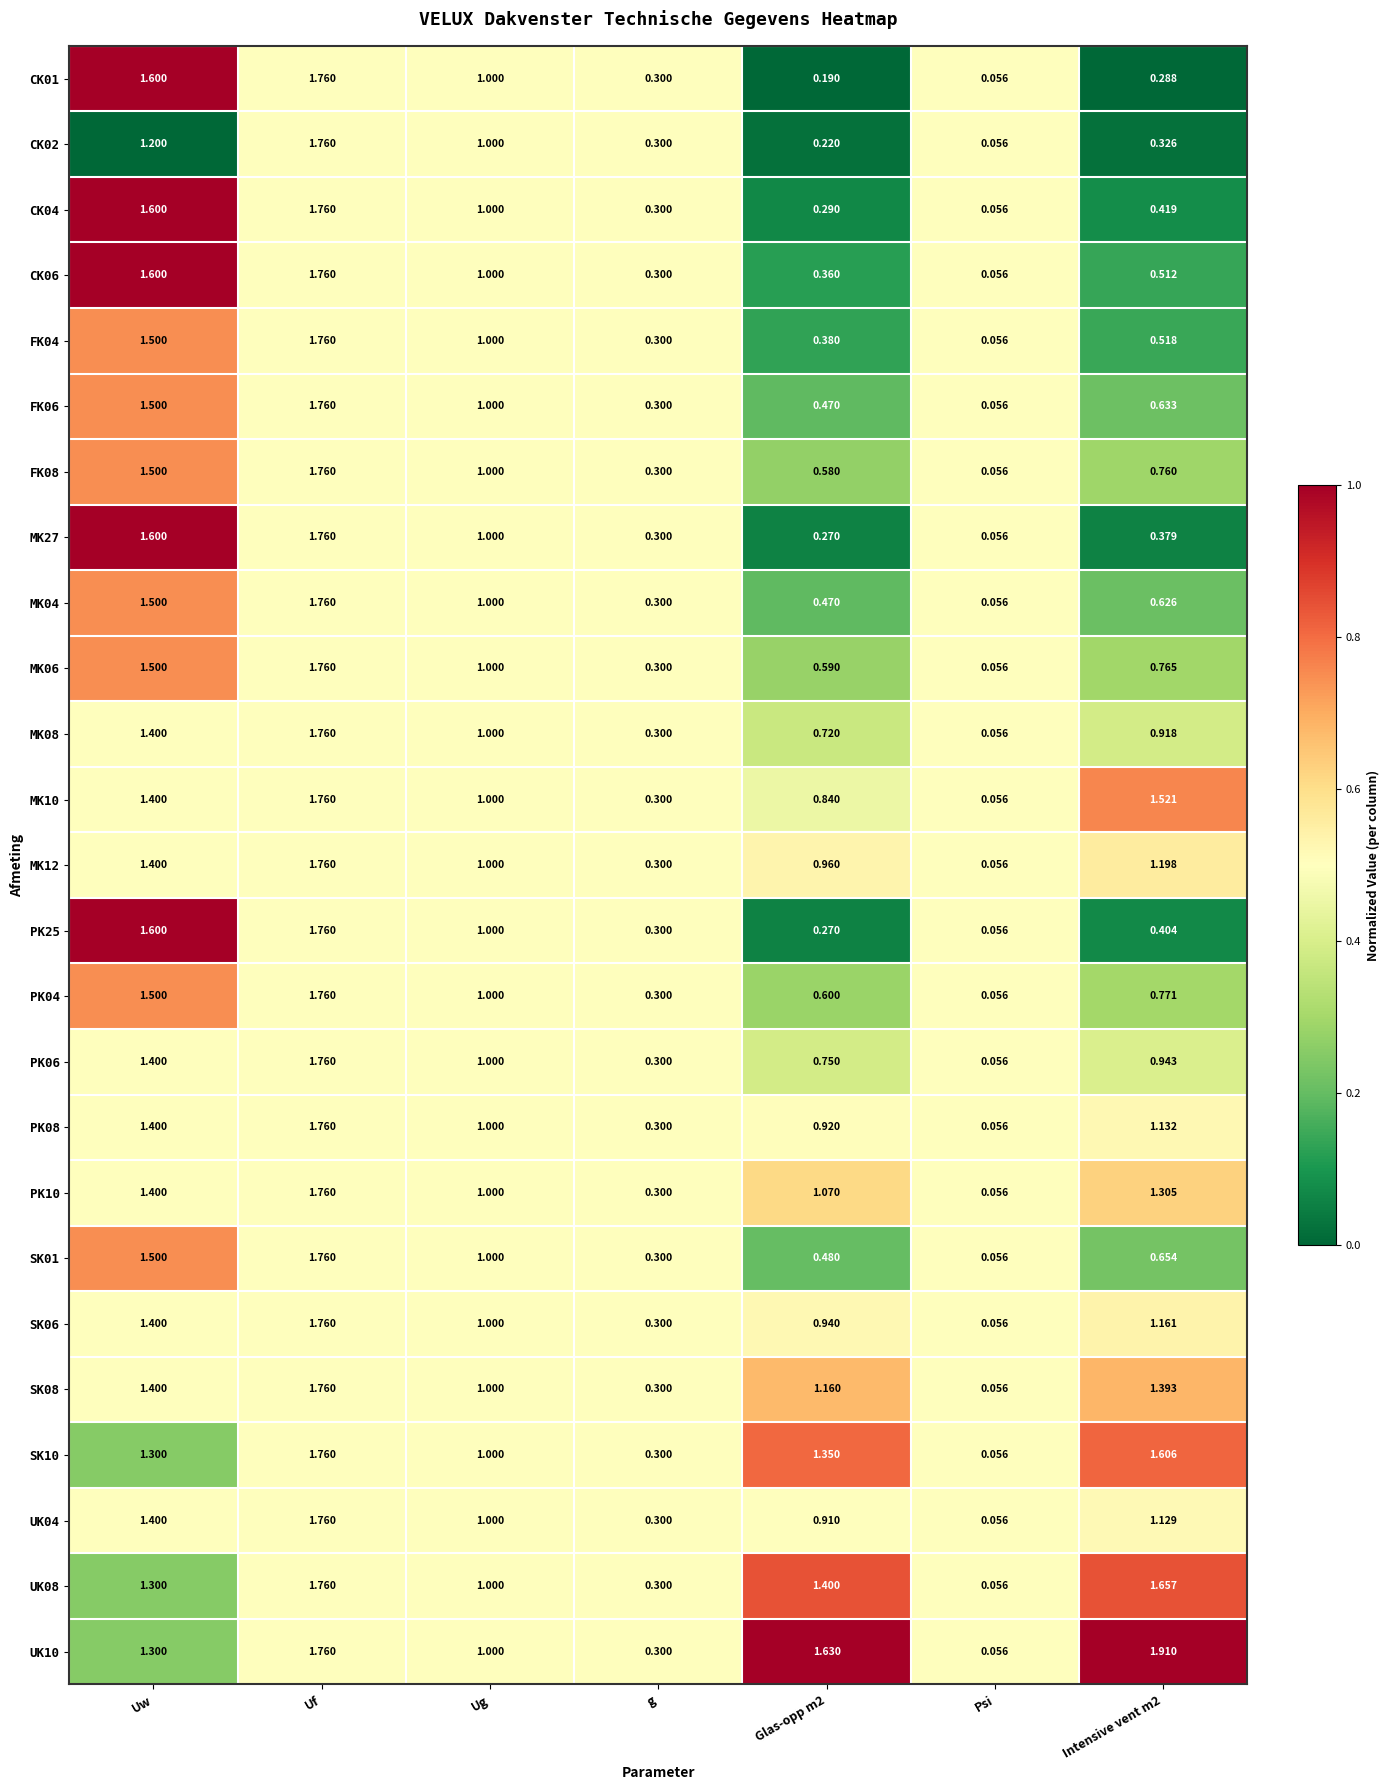

Where is CK04 nearest to the value 0?

Psi